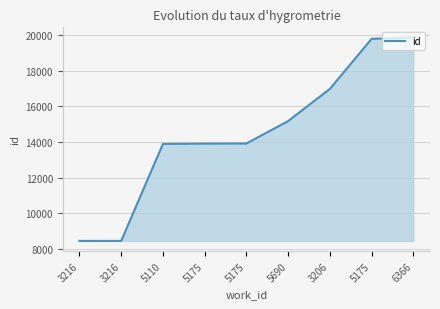

How many values are below 13913?

4